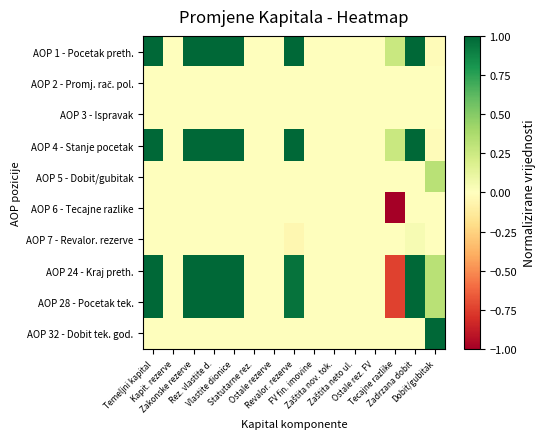

Which category has the highest value across all series?

Temeljni kapital